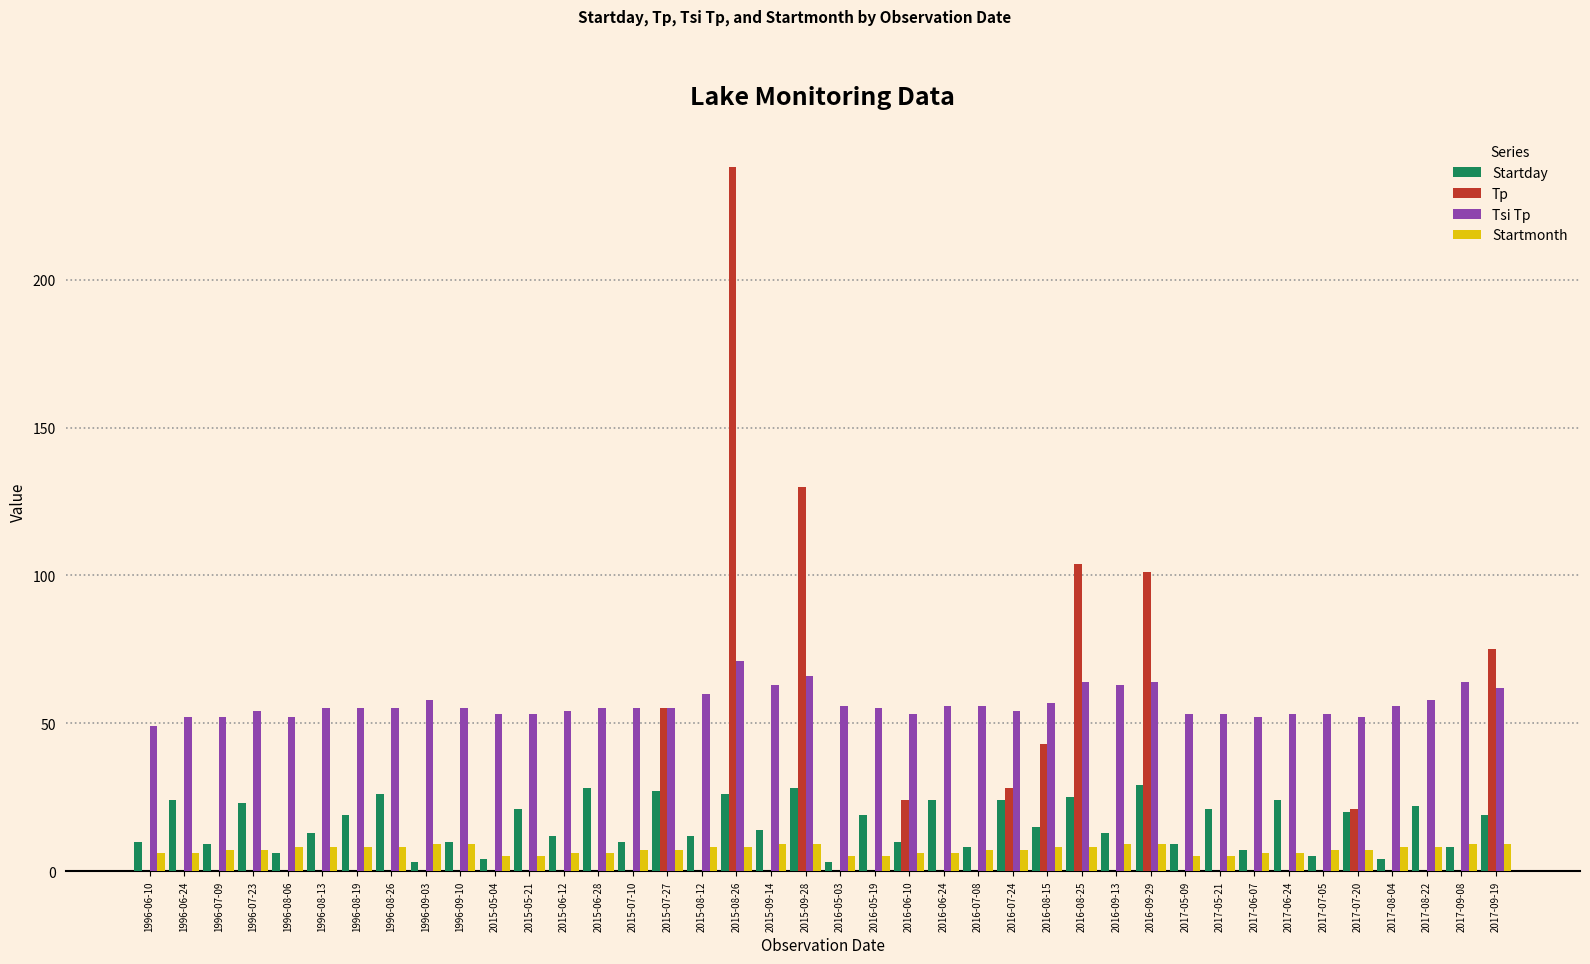

How many groups of bars are there?

40